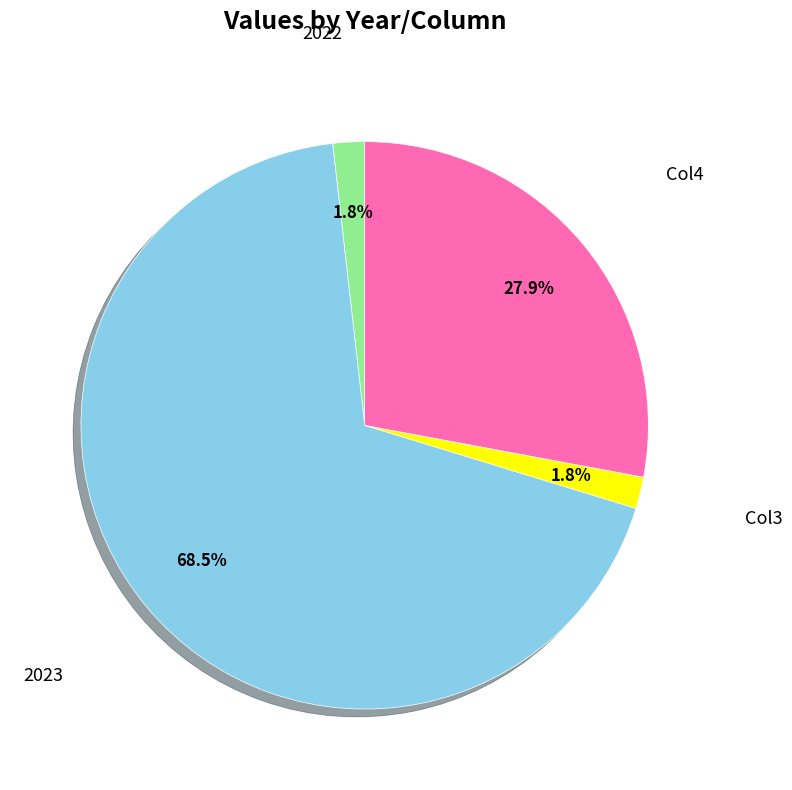

Is there a majority slice in this chart?

Yes